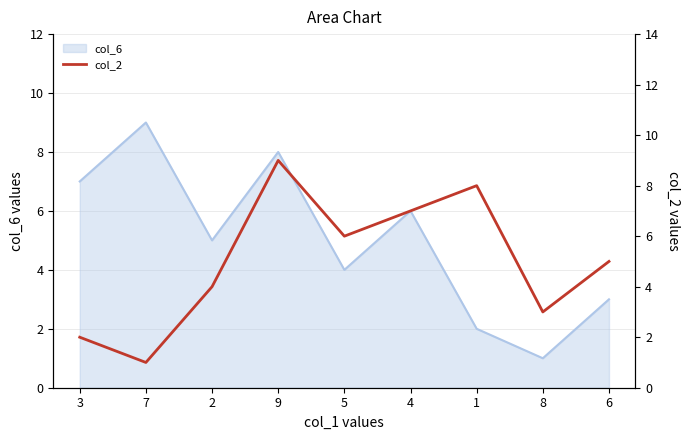

How many data points are above 5?

4